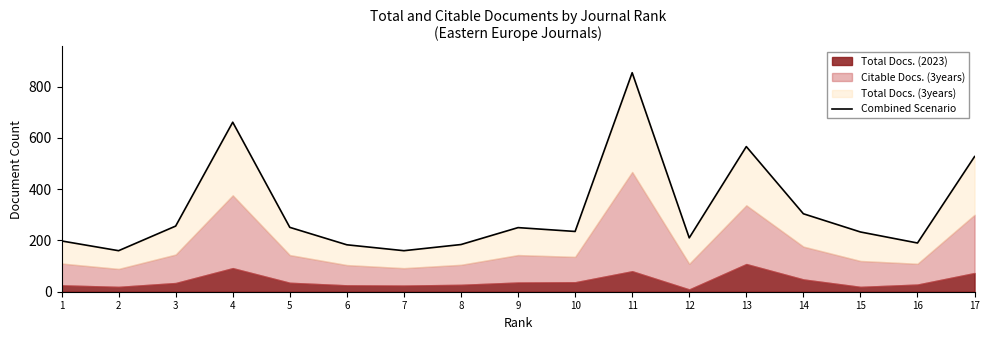

Does the chart have visible grid lines?

No